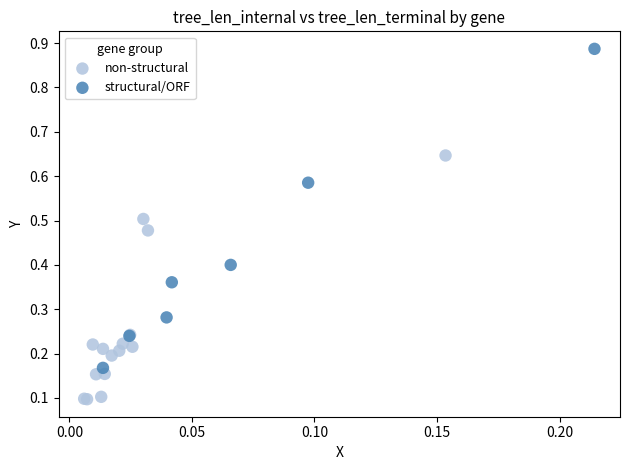

Which series reaches the minimum Y coordinate?

non-structural